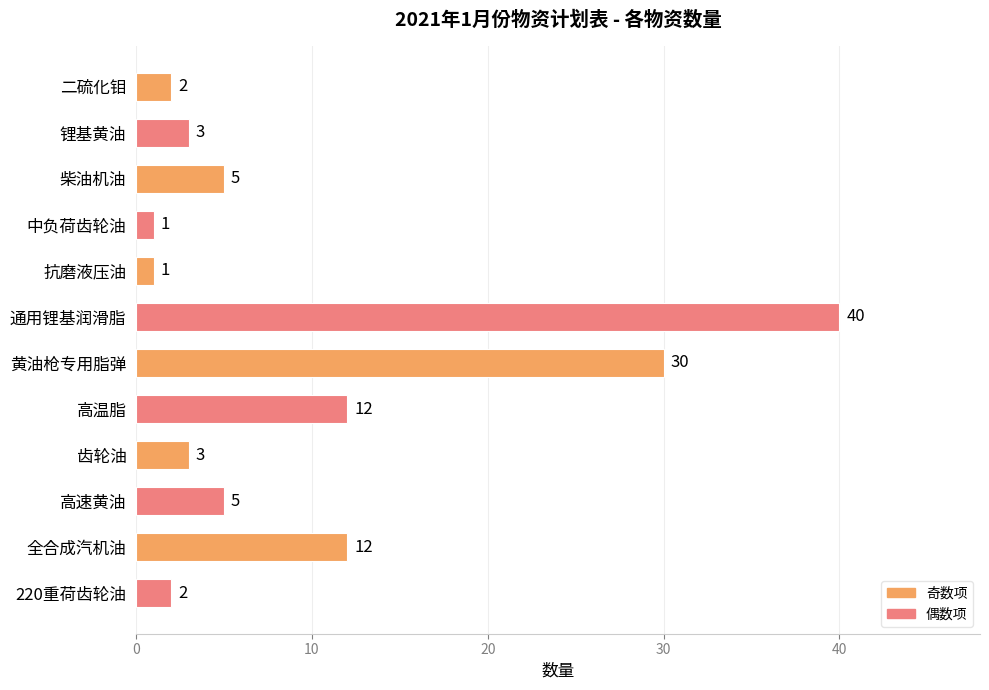

What is the greatest value displayed?

40